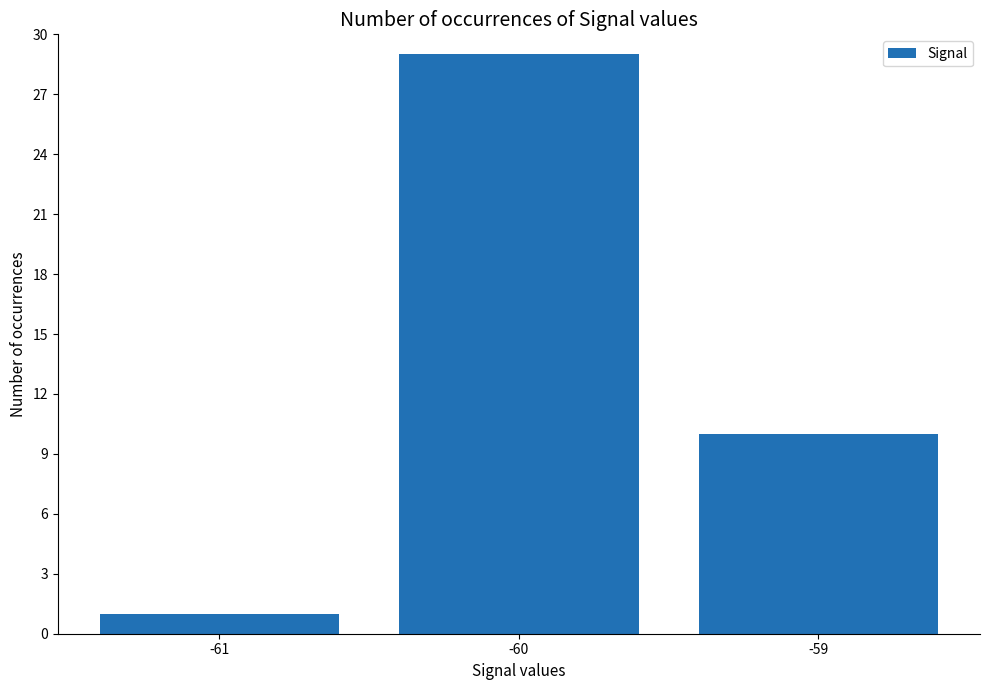

At which label does the data first exceed 10?

-60